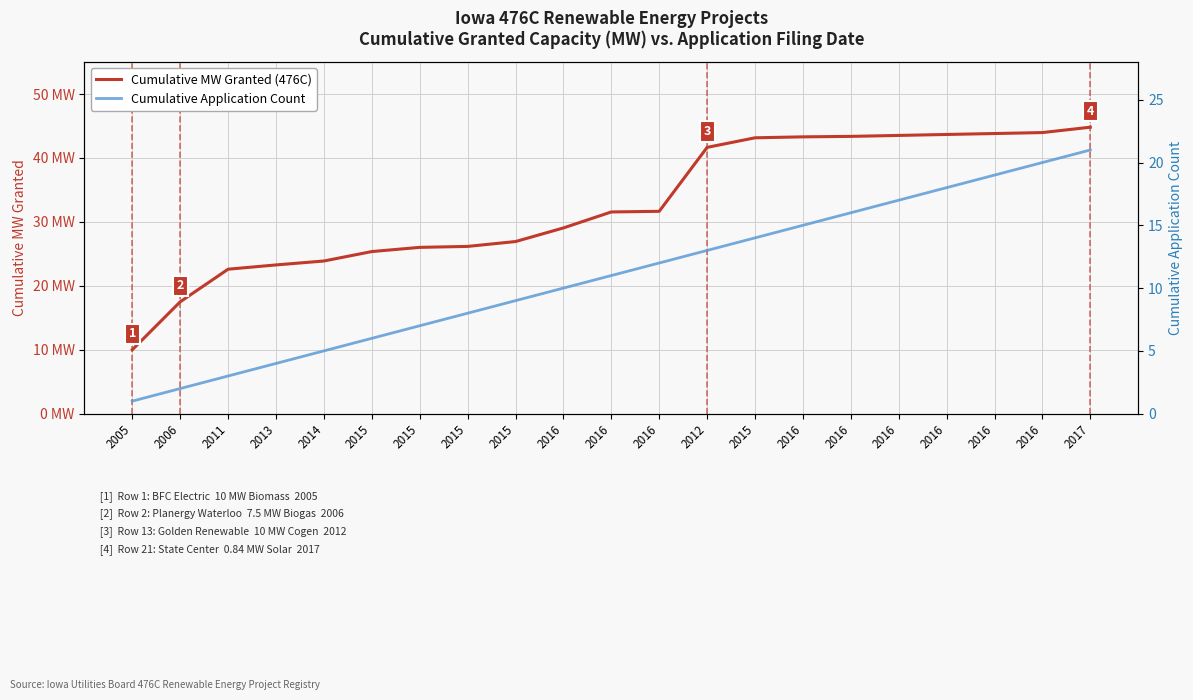

Is this an area chart (filled region under the line)?

No